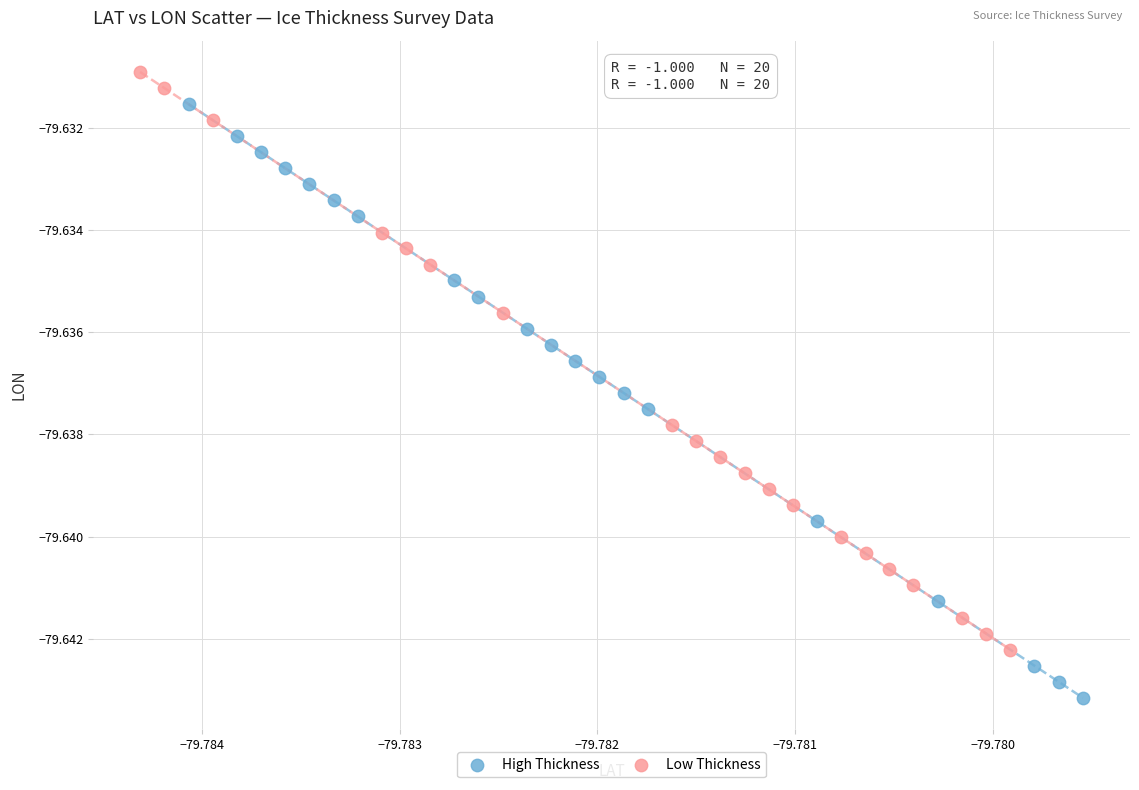

Which series reaches the minimum Y coordinate?

High Thickness